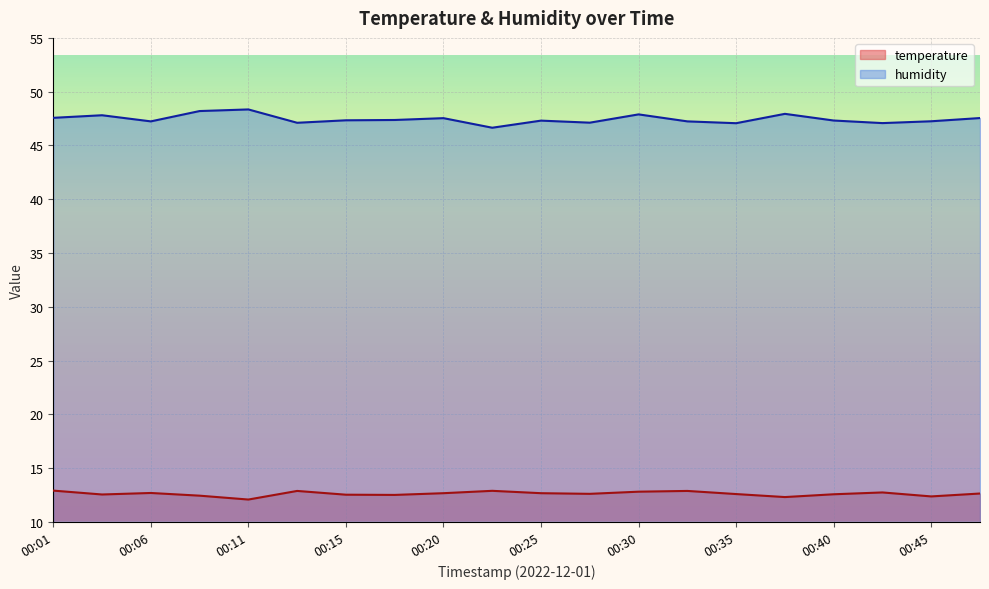

List the labels in order of humidity value, smallest first.

00:23, 00:35, 00:42, 00:13, 00:28, 00:06, 00:33, 00:45, 00:25, 00:40, 00:15, 00:18, 00:20, 00:47, 00:01, 00:03, 00:30, 00:37, 00:08, 00:11